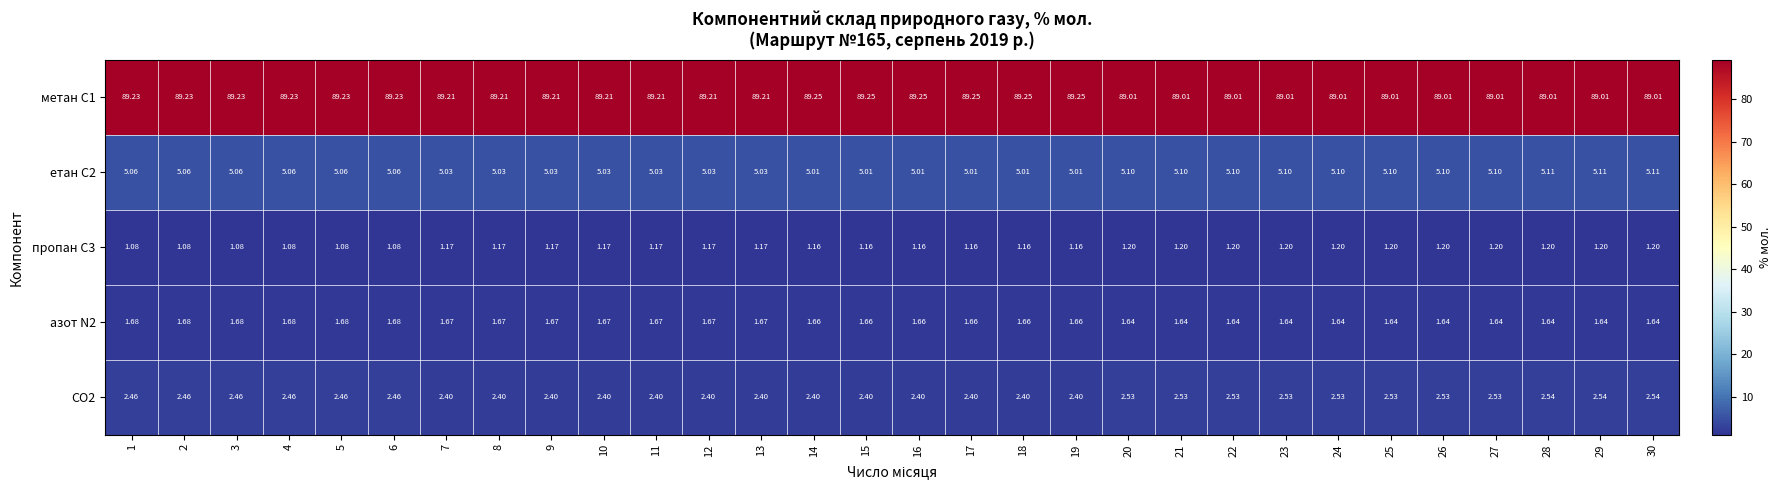

At how many categories does at least one series exceed 77?

30